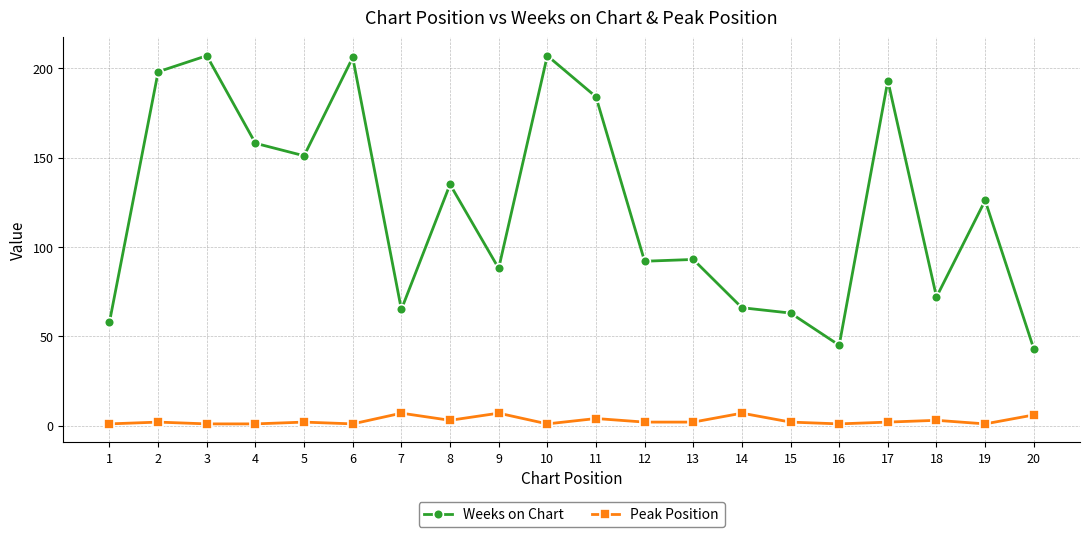

At which label is Weeks on Chart closest to 125?

19